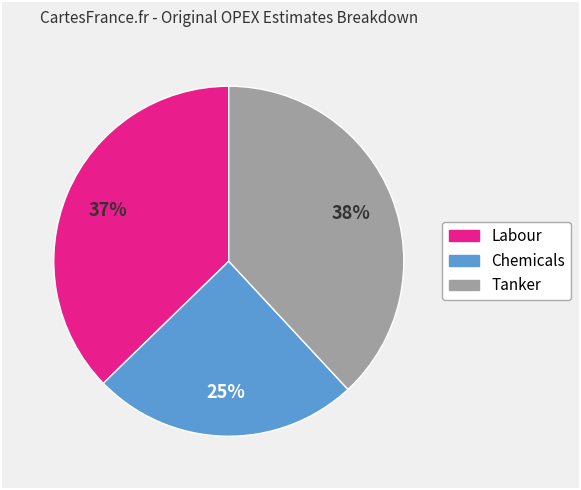

To the nearest percent, what is the average slice percentage?

33%